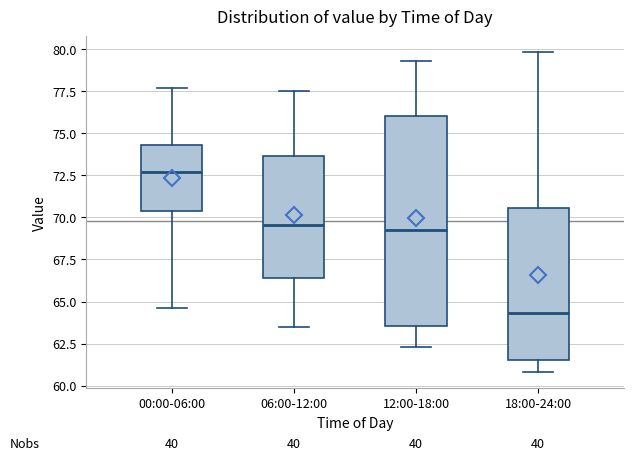

Reading left to right, transcribe this box plot: for each box, give where its median line is, the range the box spans, and where its two whiskers end, as read against the y-axis. The values are not printed on the chart, so give them approximately, as read against the axis.

00:00-06:00: median 72.5, box 70.5 to 74.5, whiskers 64.5 to 77.5
06:00-12:00: median 69.5, box 66.5 to 73.5, whiskers 63.5 to 77.5
12:00-18:00: median 69.5, box 63.5 to 76.0, whiskers 62.5 to 79.5
18:00-24:00: median 64.5, box 61.5 to 70.5, whiskers 61.0 to 80.0